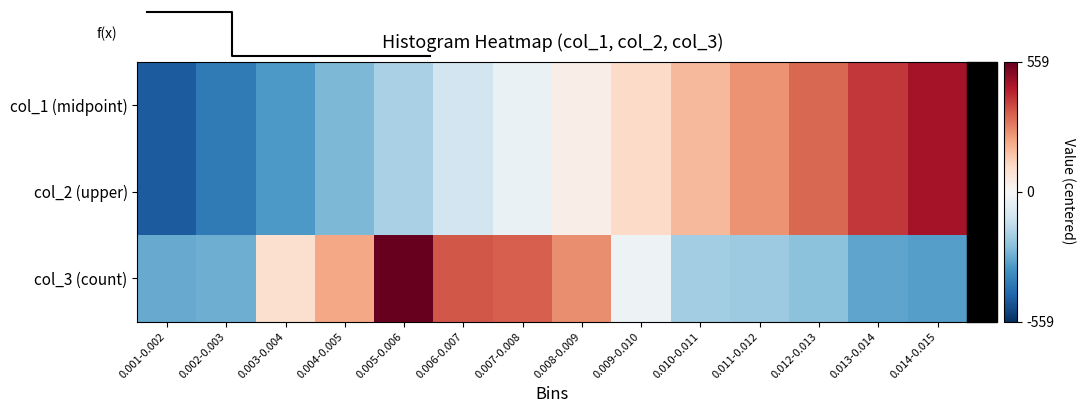

At which category is the sum across all series the highest?

0.014-0.015